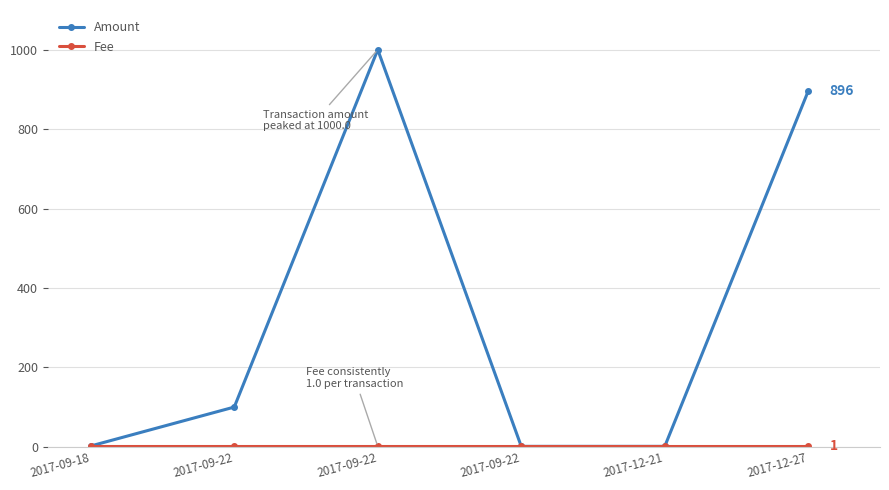

What is the label of the 4th point from the right?

2017-09-22